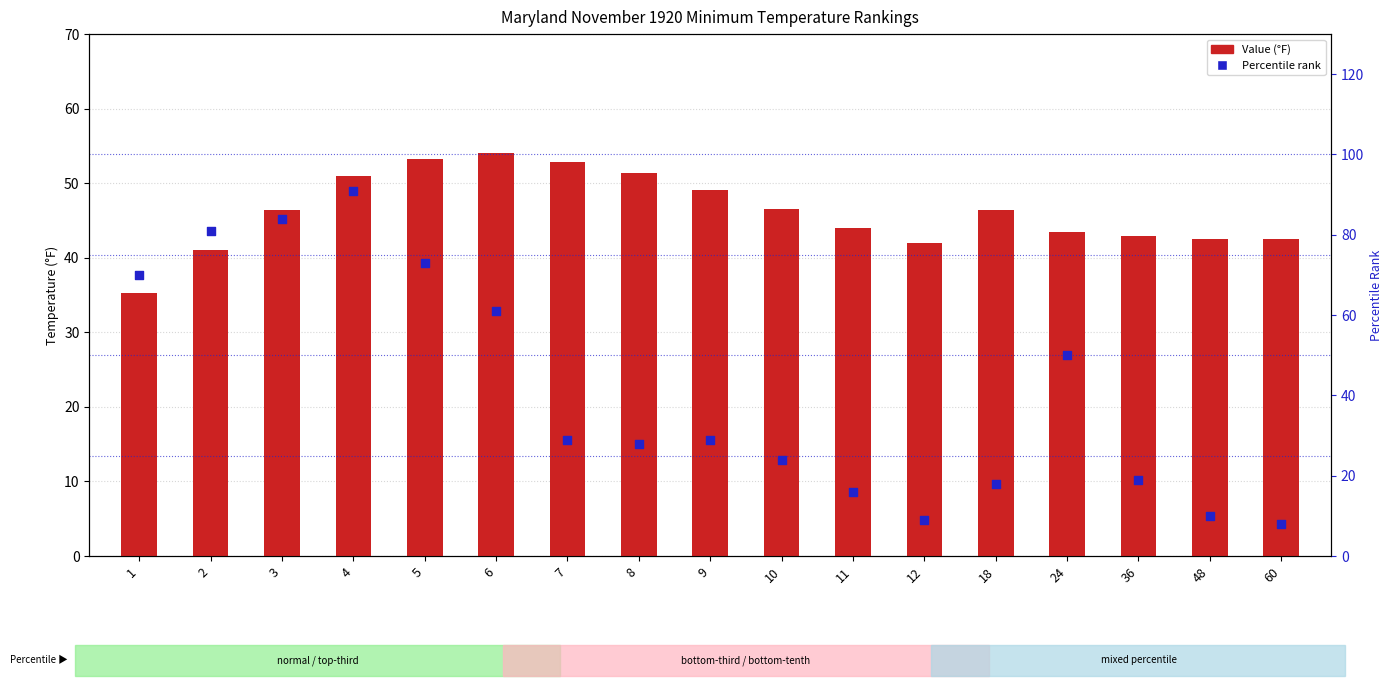

Is the value of Value at 7 greater than the value of Percentile at 11?

Yes